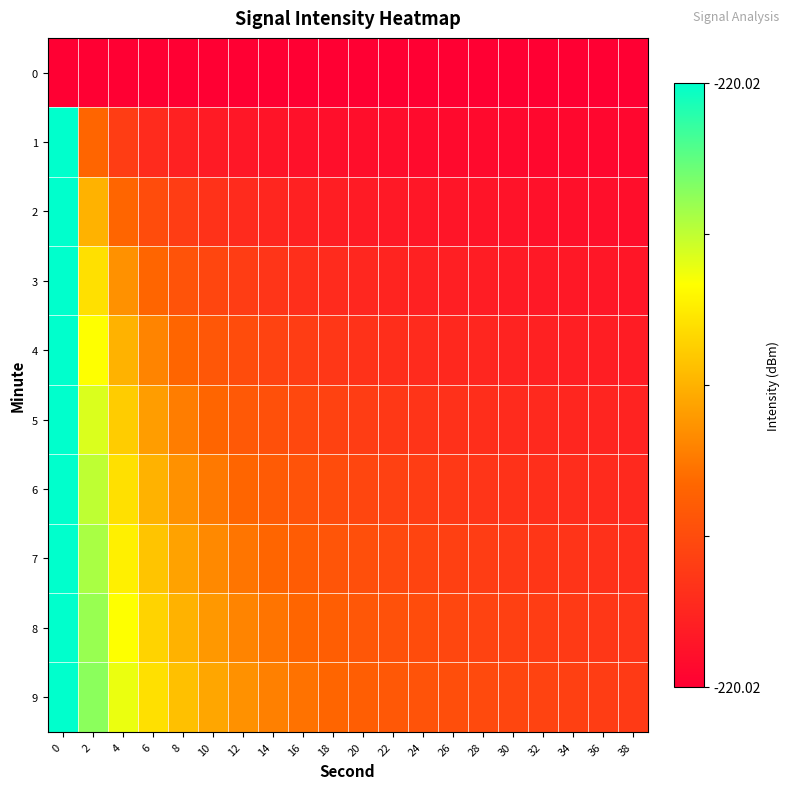

Which series has the largest total across all categories?

9